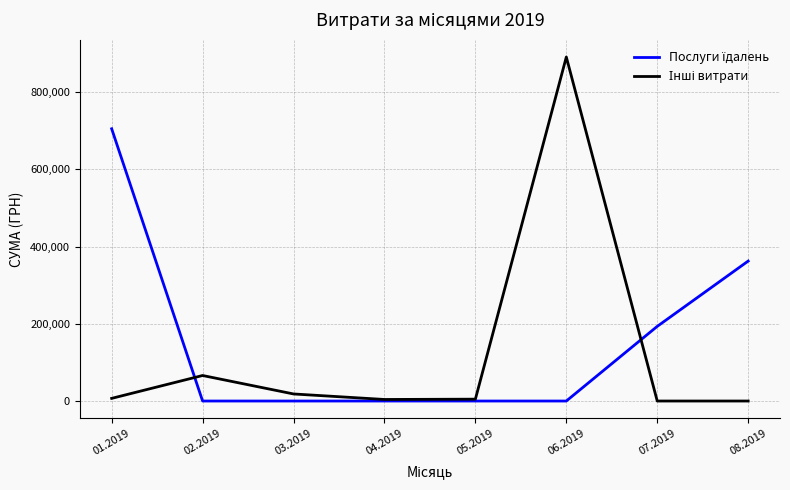

At which category is the sum across all series the highest?

06.2019